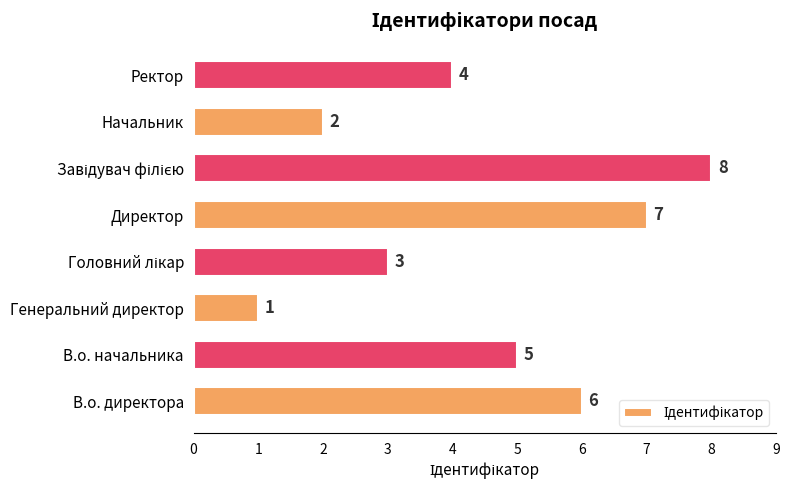

Reading bottom to top, list all the values displayed in this chart.

6	5	1	3	7	8	2	4